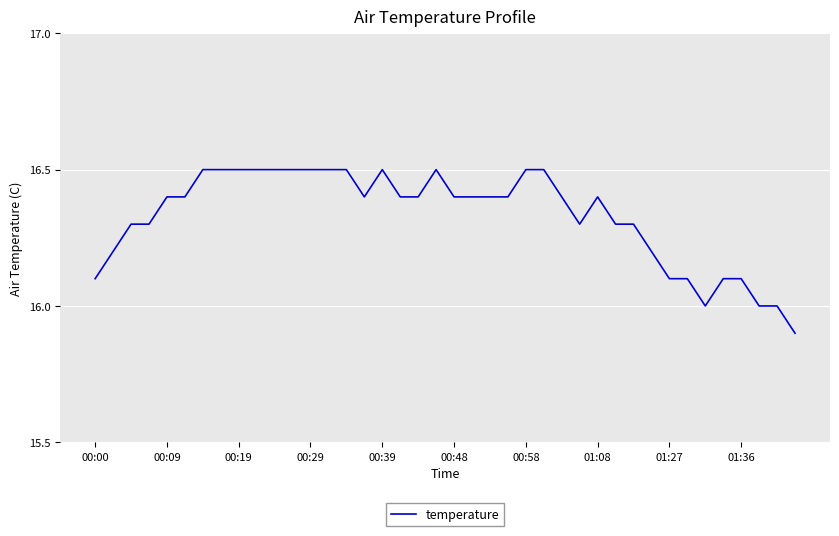

What is the greatest value displayed?

16.5